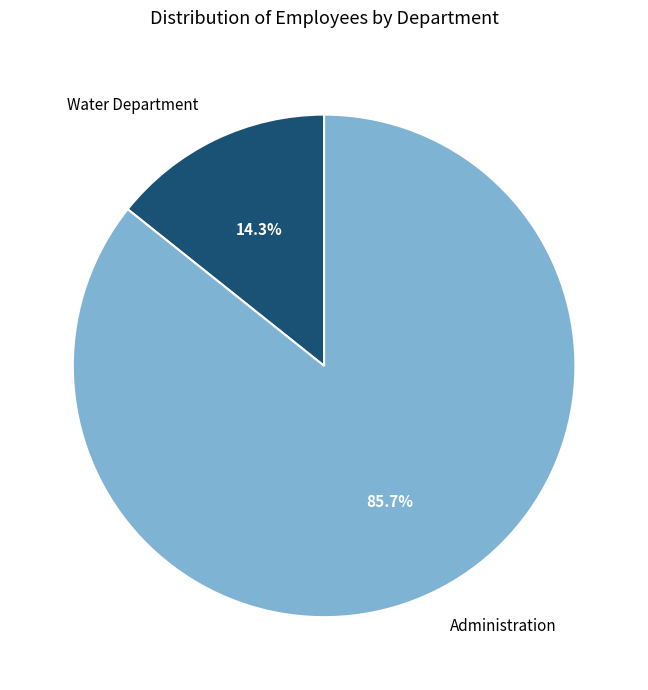

Is Water Department the majority of the pie?

No